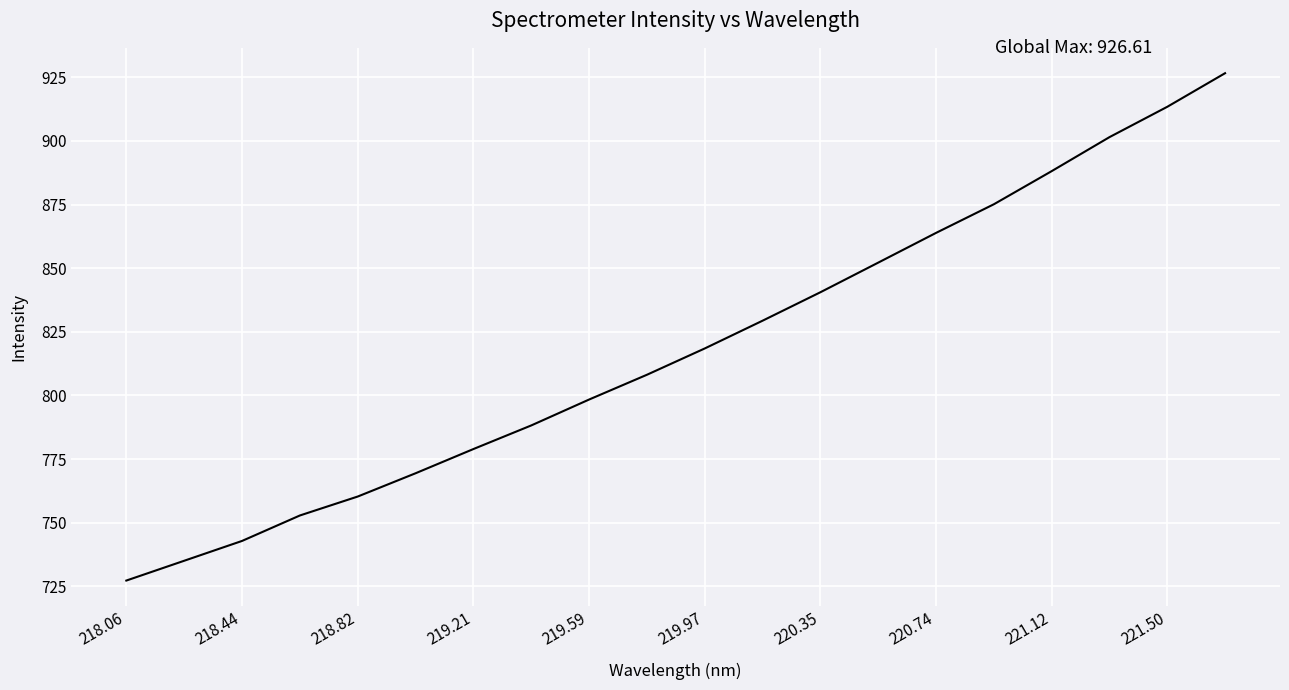

What is the difference between the maximum and minimum values?

199.4